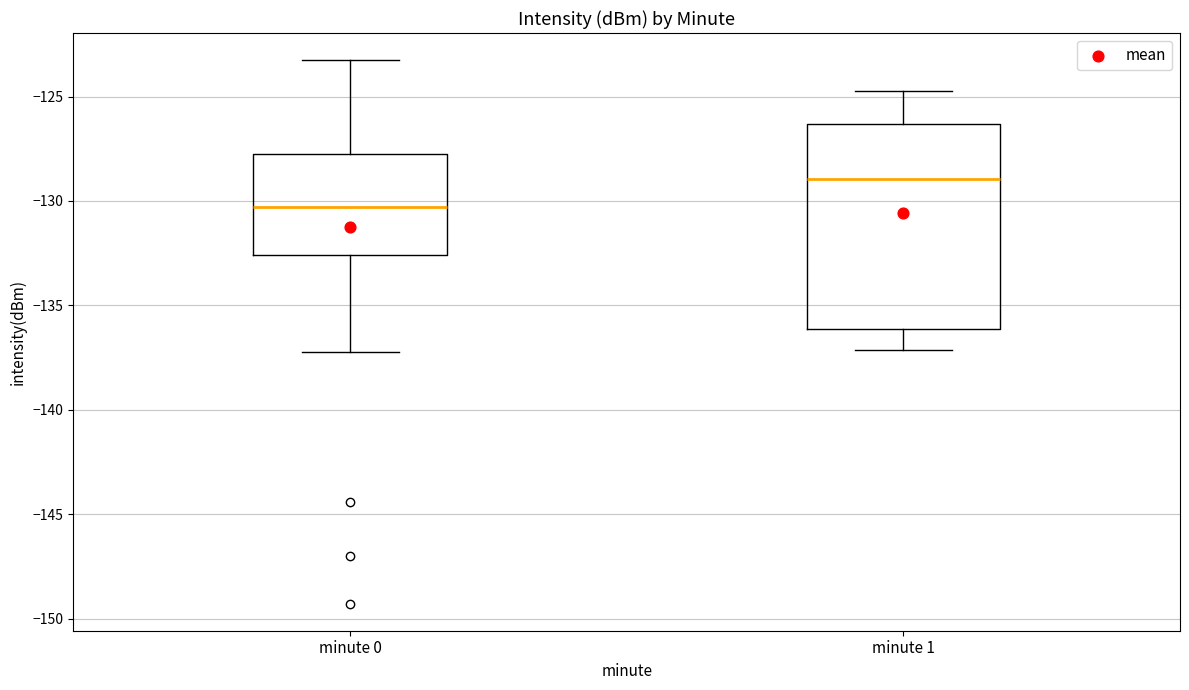

Reading left to right, transcribe this box plot: for each box, give where its median line is, the range the box spans, and where its two whiskers end, as read against the y-axis. The values are not printed on the chart, so give them approximately, as read against the axis.

minute 0: median -130.5, box -132.5 to -128.0, whiskers -137.0 to -123.5
minute 1: median -129.0, box -136.0 to -126.5, whiskers -137.0 to -124.5